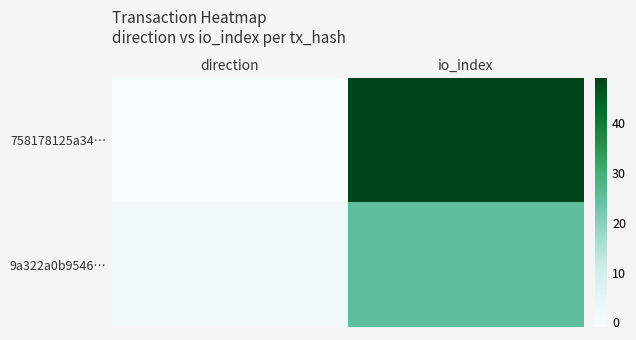

Reading left to right, extract all data points from this chart.

758178125a34…: direction=-1	io_index=49
9a322a0b9546…: direction=1	io_index=25